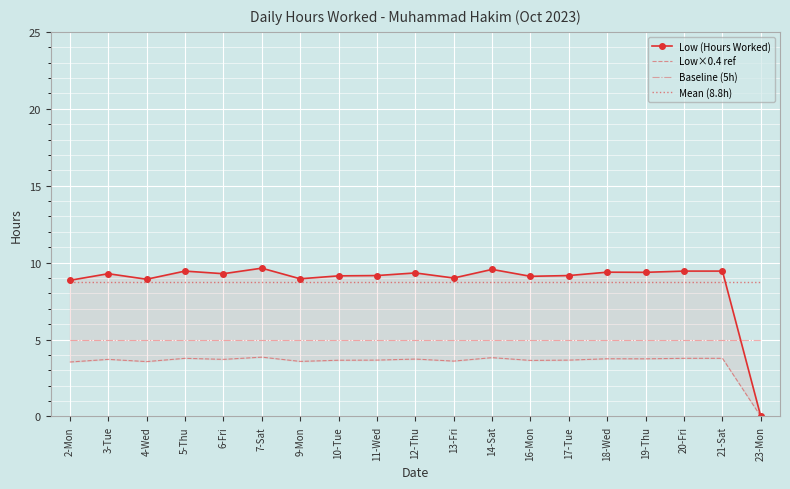

True or false: Mean (8.8h) and Low×0.4 ref cross at least once.

False